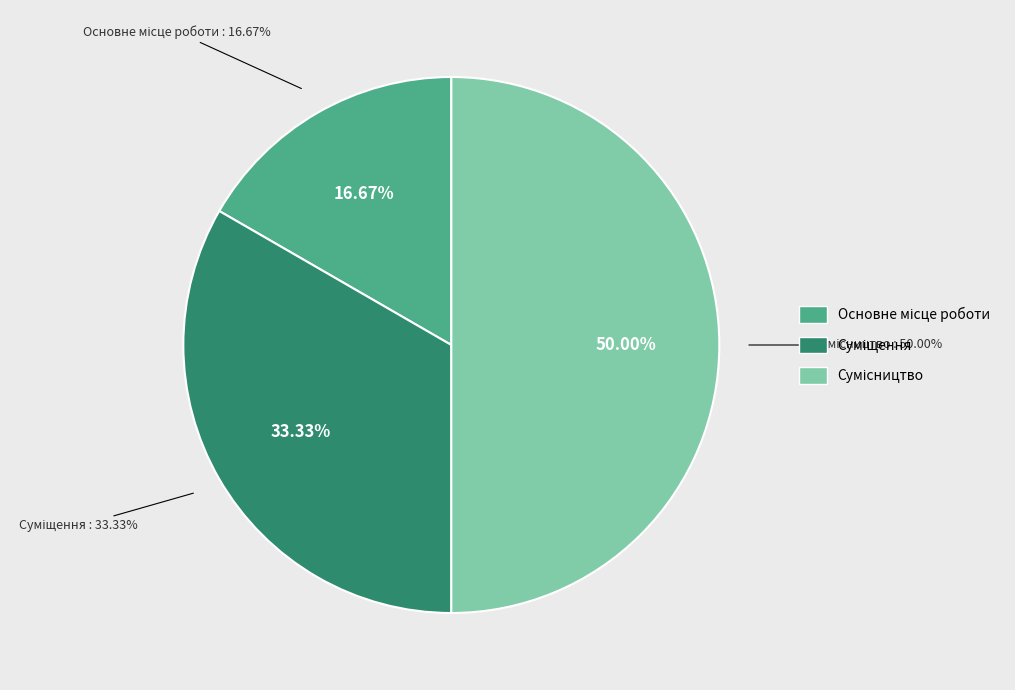

What is the change in value from Основне місце роботи to Сумісництво?

+2